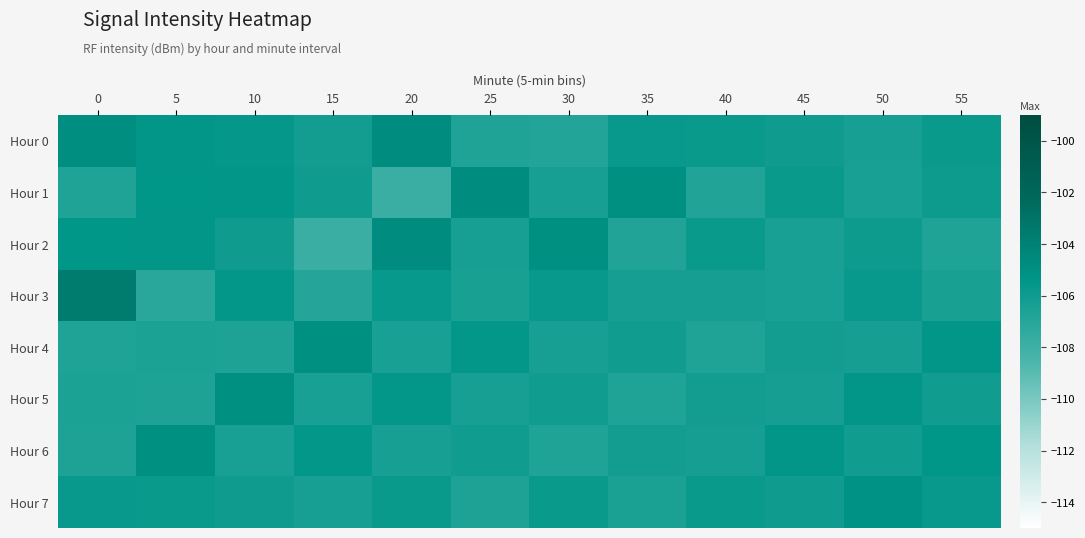

Reading right to left, transcribe all the data shown in this chart.

Hour 0: 55=-105.8	50=-106.3	45=-106.0	40=-105.8	35=-105.8	30=-106.8	25=-106.7	20=-104.8	15=-106.1	10=-105.6	5=-105.5	0=-104.9
Hour 1: 55=-105.9	50=-106.5	45=-105.8	40=-106.8	35=-105.0	30=-106.3	25=-104.8	20=-107.8	15=-106.0	10=-105.5	5=-105.4	0=-106.7
Hour 2: 55=-106.7	50=-105.9	45=-106.5	40=-105.8	35=-106.8	30=-105.0	25=-106.3	20=-104.8	15=-107.8	10=-106.0	5=-105.5	0=-105.4
Hour 3: 55=-106.4	50=-105.8	45=-106.5	40=-106.3	35=-106.3	30=-105.8	25=-106.4	20=-105.7	15=-107.0	10=-105.5	5=-107.1	0=-103.6
Hour 4: 55=-105.5	50=-106.3	45=-106.2	40=-106.7	35=-106.1	30=-106.4	25=-105.6	20=-106.5	15=-105.0	10=-106.6	5=-106.6	0=-106.7
Hour 5: 55=-106.1	50=-105.5	45=-106.3	40=-106.2	35=-106.7	30=-106.1	25=-106.4	20=-105.6	15=-106.5	10=-105.0	5=-106.6	0=-106.6
Hour 6: 55=-105.4	50=-106.1	45=-105.5	40=-106.3	35=-106.2	30=-106.7	25=-106.1	20=-106.4	15=-105.6	10=-106.5	5=-105.0	0=-106.6
Hour 7: 55=-105.8	50=-105.1	45=-106.0	40=-105.8	35=-106.6	30=-105.8	25=-106.7	20=-105.8	15=-106.3	10=-106.0	5=-105.8	0=-105.8